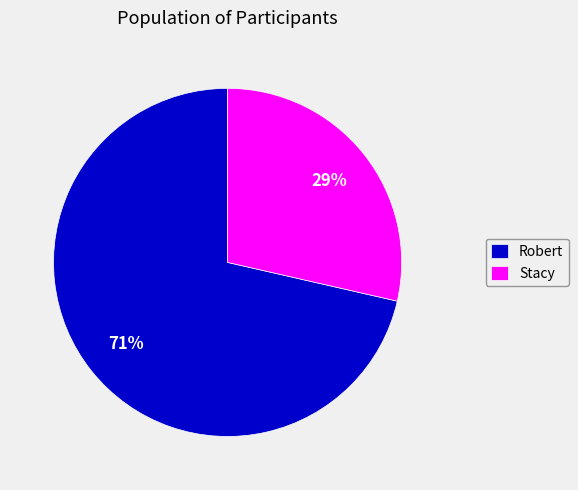

To the nearest percent, what is the combined percentage of Robert and Stacy?

100%